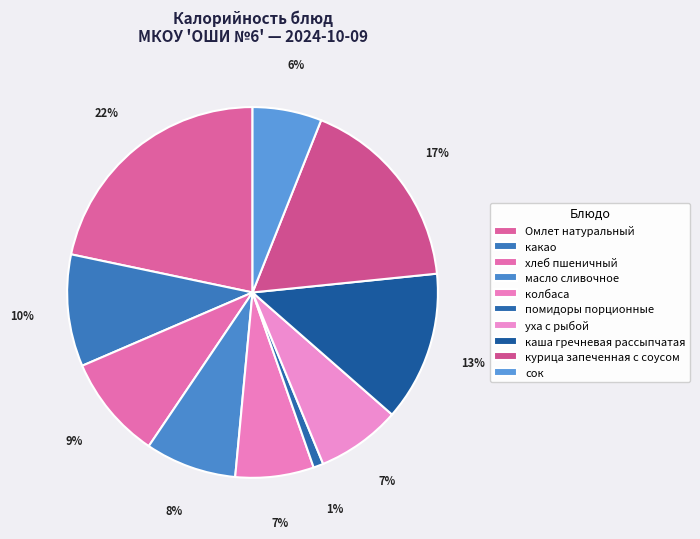

Is there any slice that represents more than half of the pie?

No